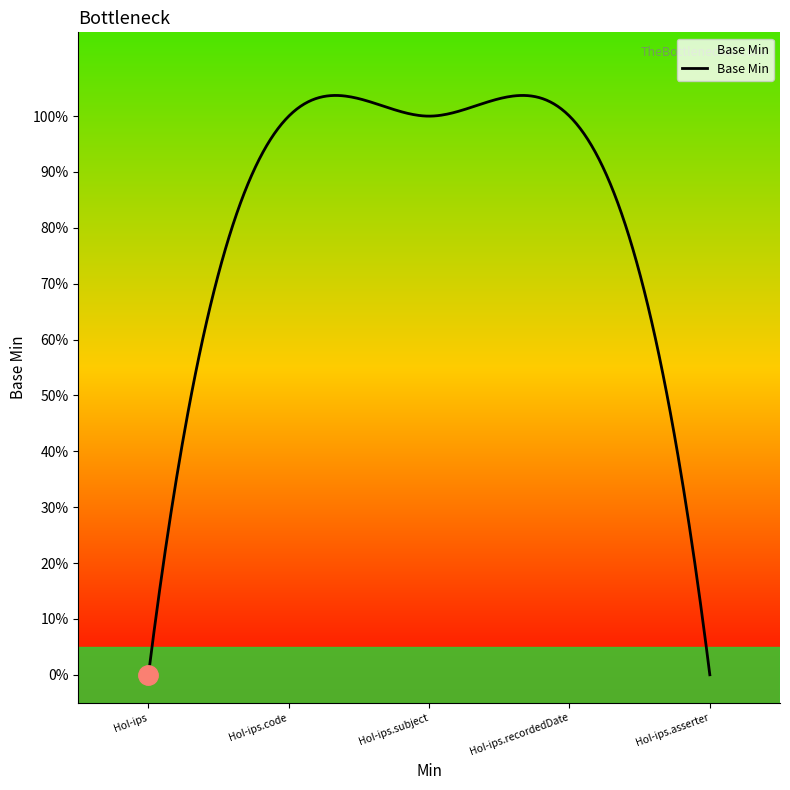

The value at HistoryOfIllnesses-ips is 0. True or false?

True